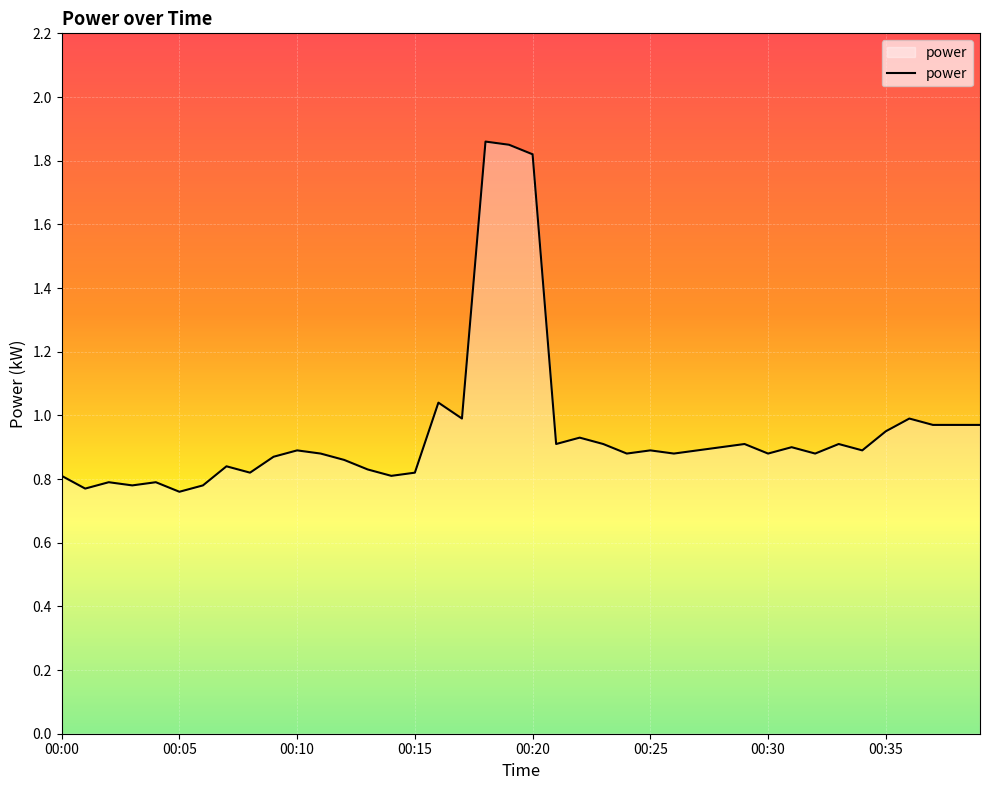

How many lines are shown in the chart?

1